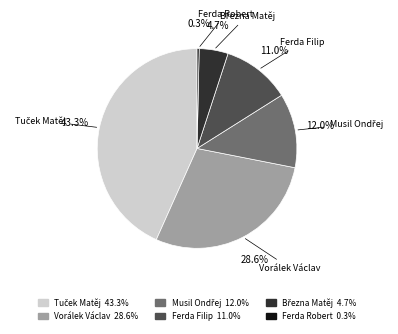

Count the number of slices in the pie.

6